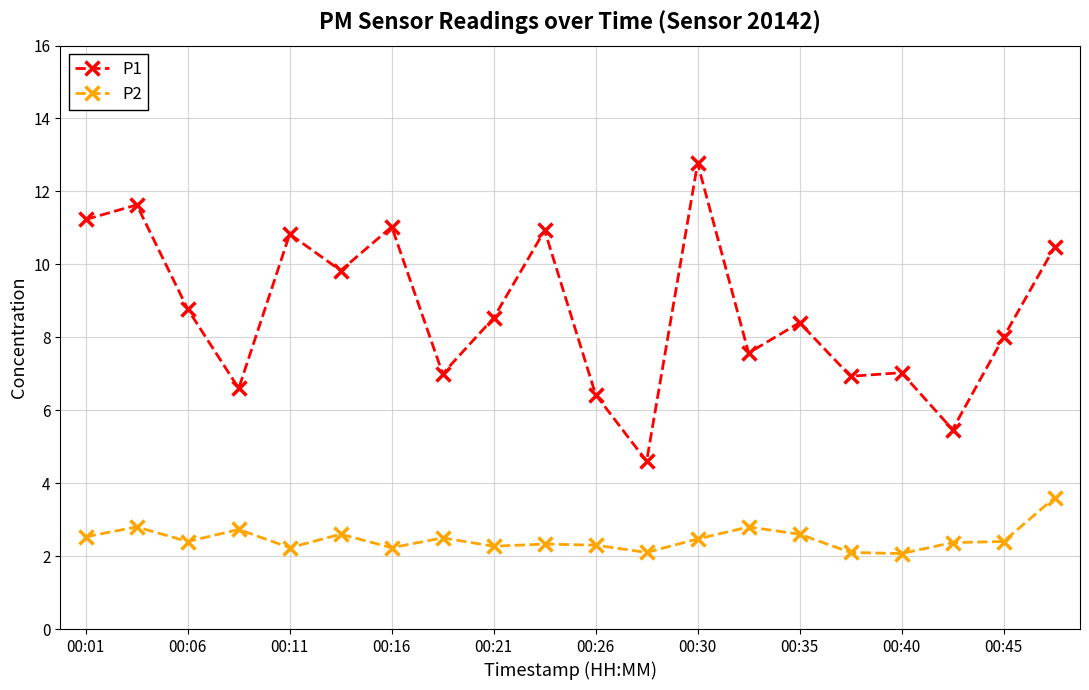

List the series in order of their peak value, lowest first.

P2, P1